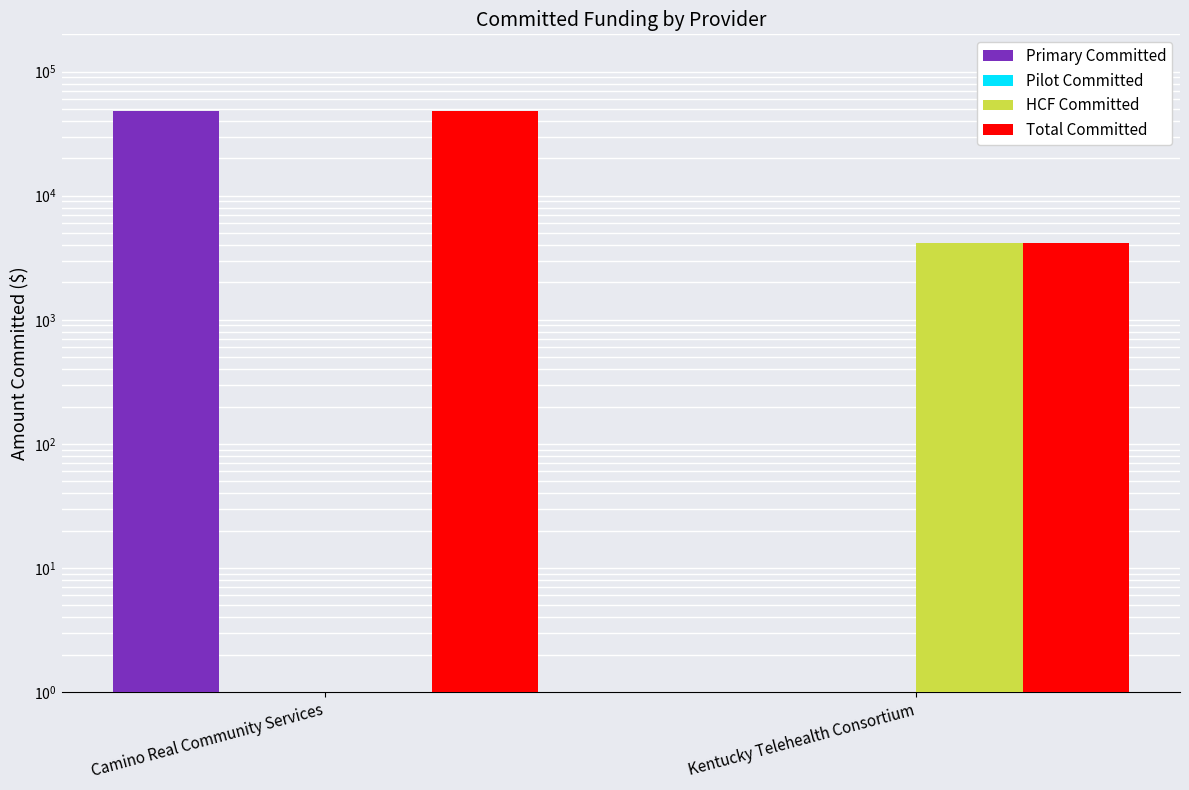

Between Kentucky Telehealth Consortium and Camino Real Community Services, which is larger?

Camino Real Community Services